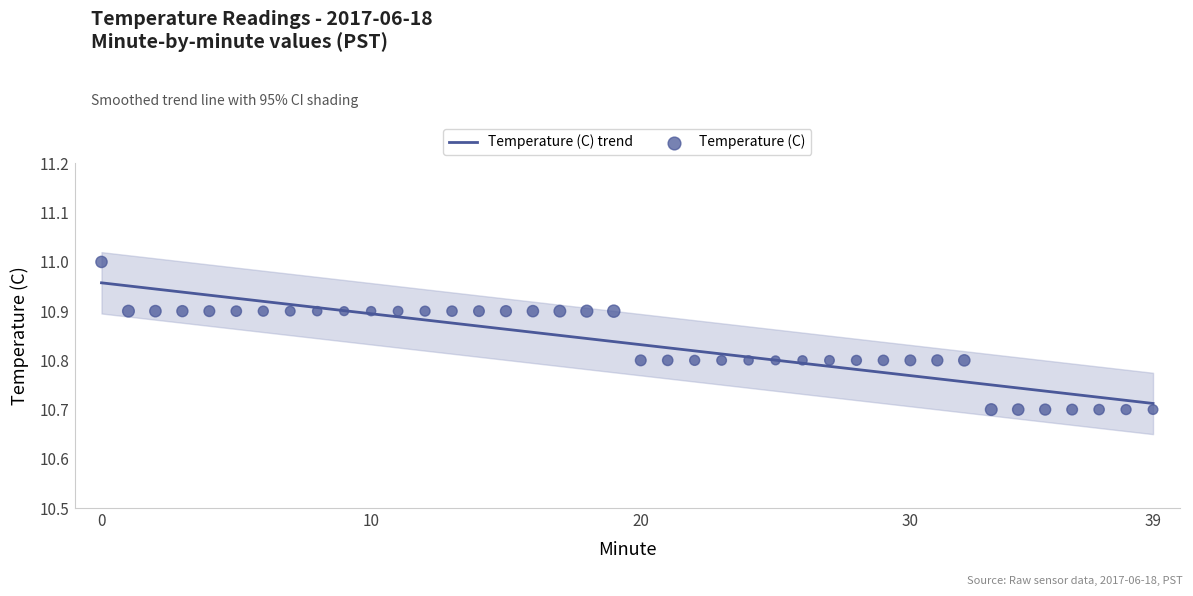

Which series contains the lowest Y value?

Temperature (C)